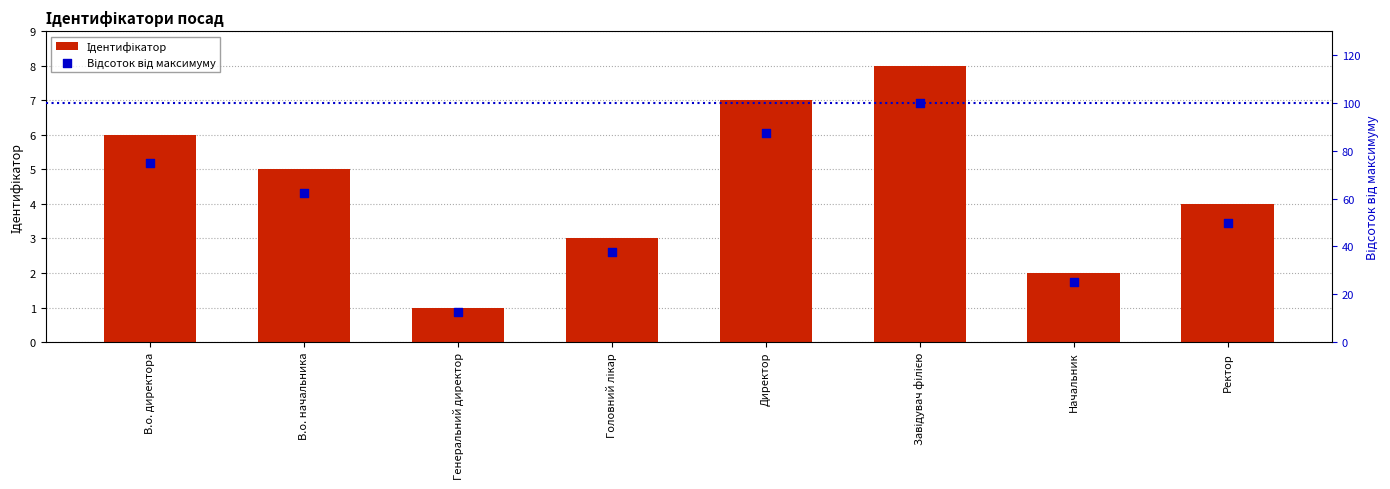

What are all the series names shown in the legend?

Ідентифікатор, Відсоток від максимуму